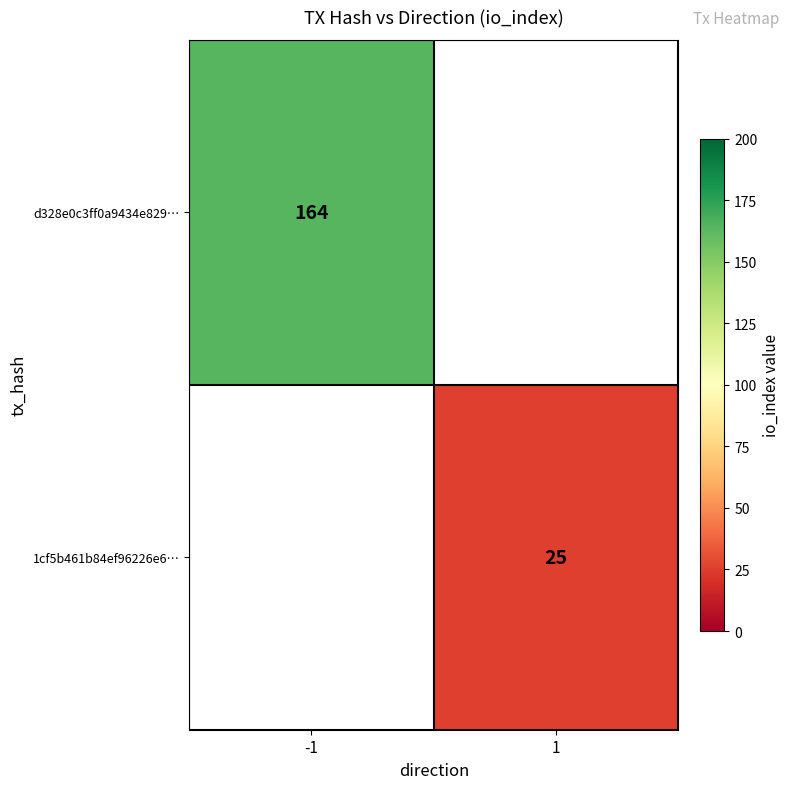

The value of d328e0c3ff0a9434e829… at -1 is 92. True or false?

False